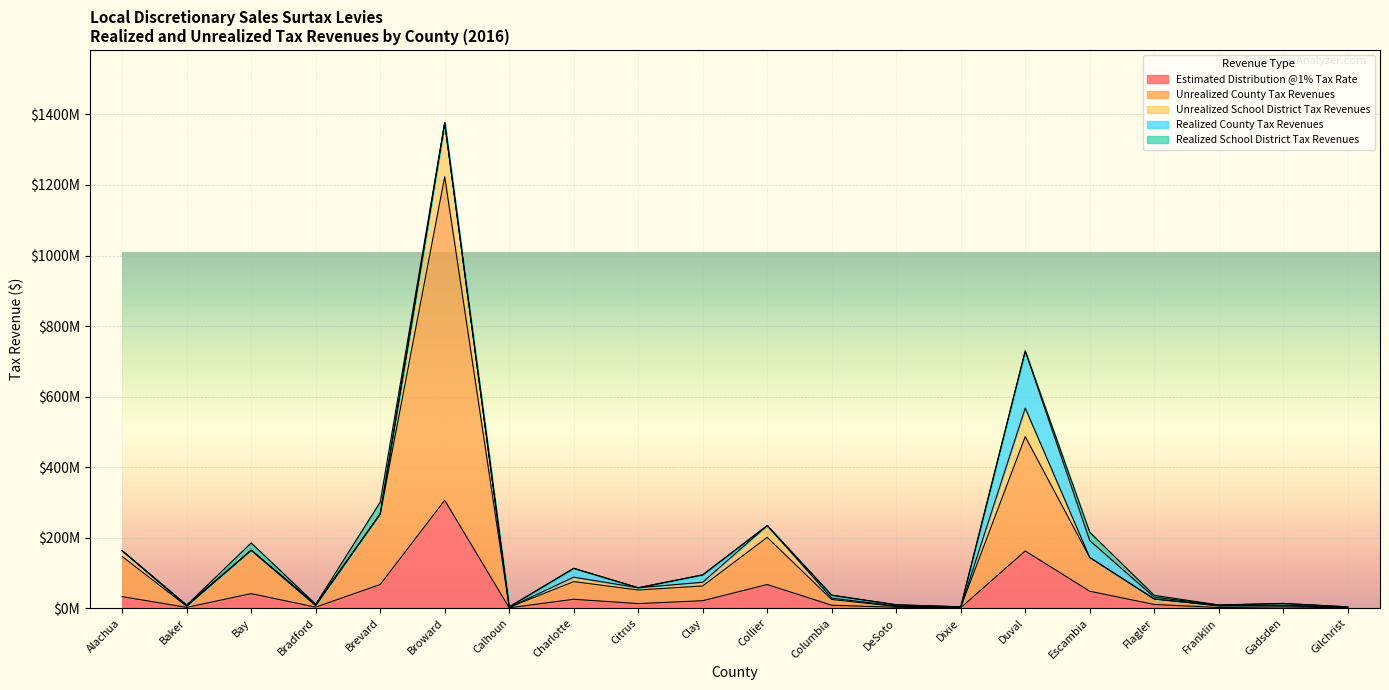

How many values in Unrealized School District Tax Revenues are above zero?

15